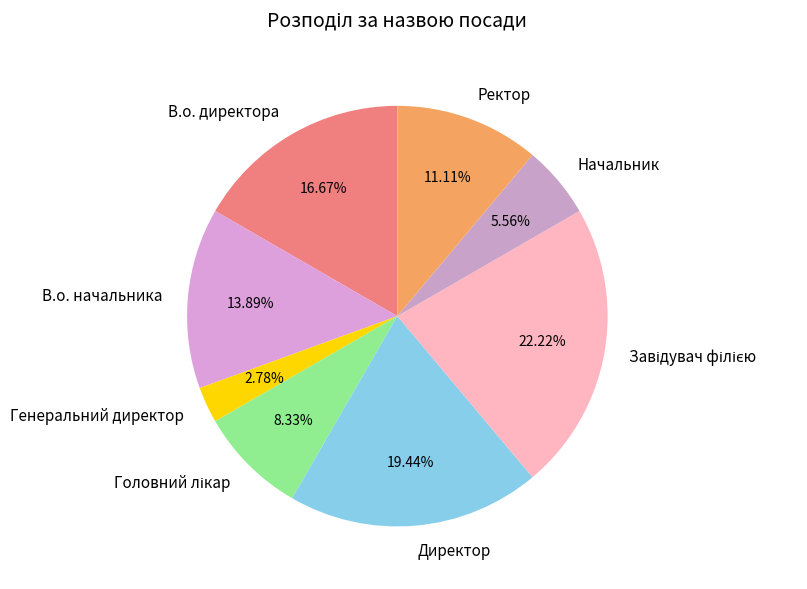

Is there any slice that represents more than half of the pie?

No